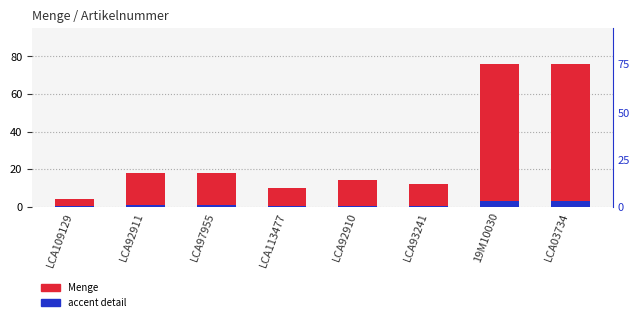

What position from the left is LCA93241?

6